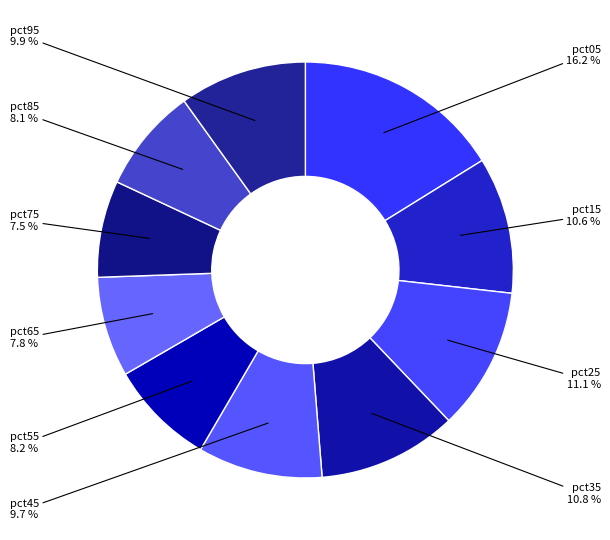

Which category has the biggest portion of the pie?

pct05